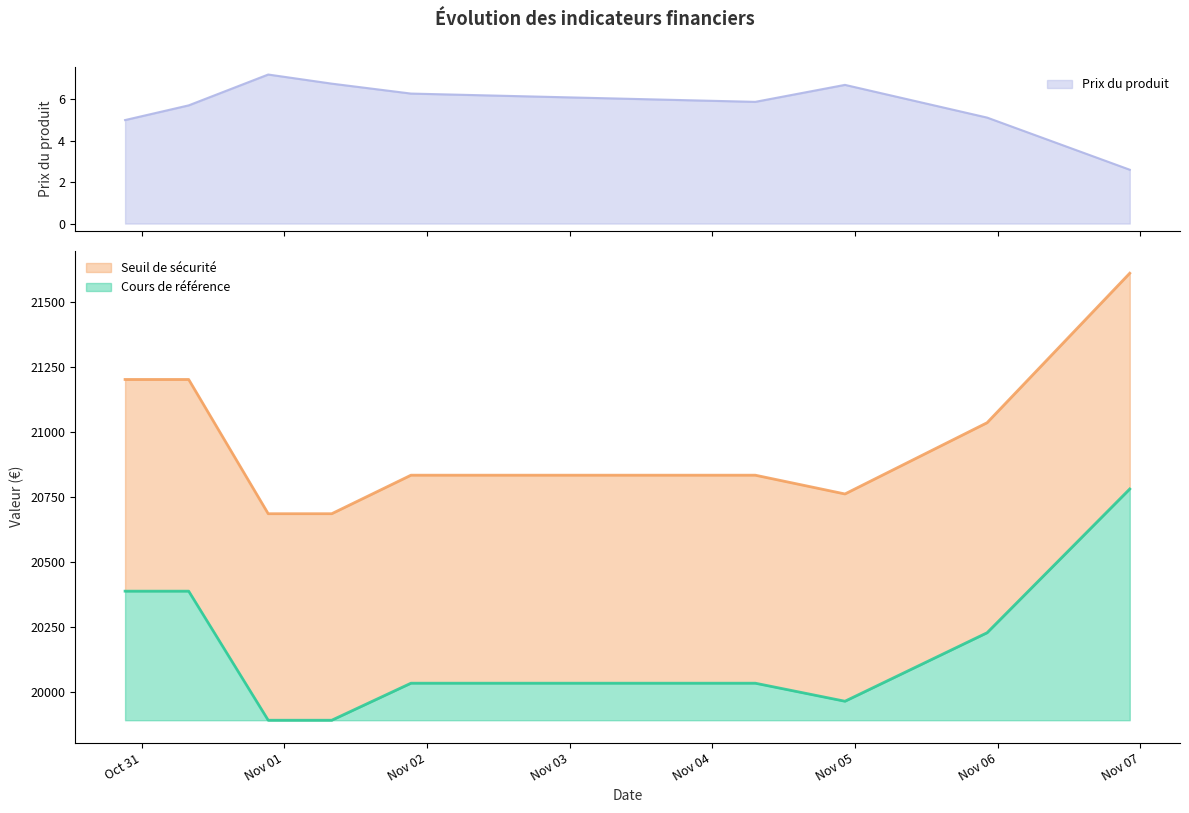

True or false: Cours de référence and Seuil de sécurité intersect in this chart.

False